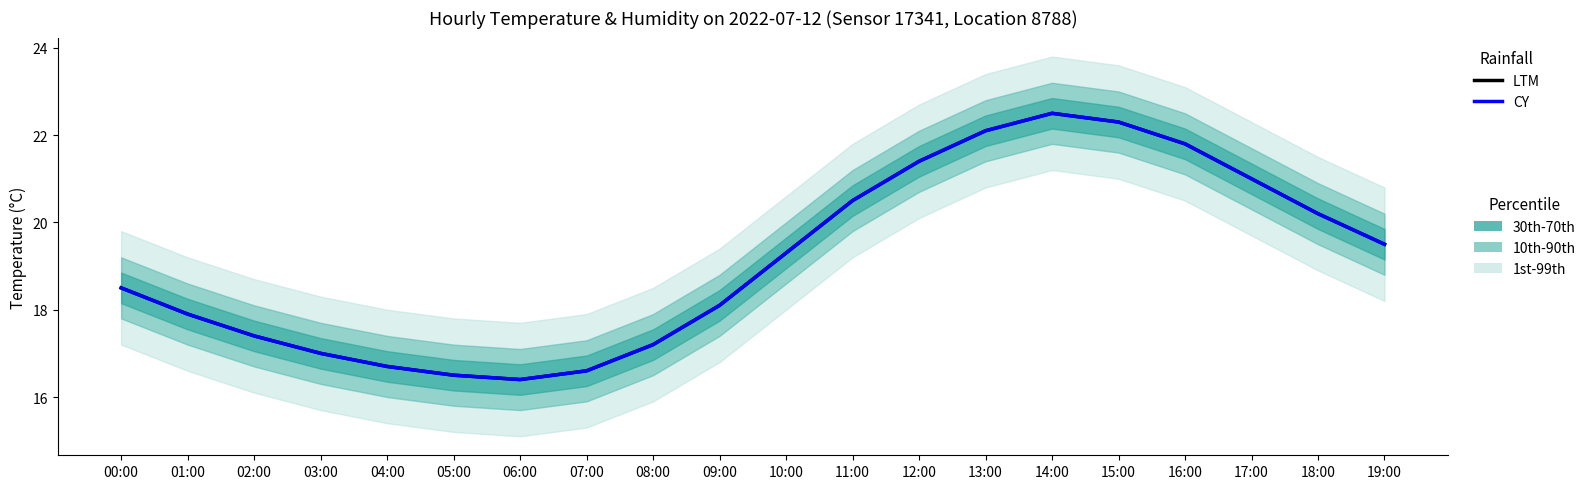

What is the difference between the maximum and minimum values in the LTM series?

6.1